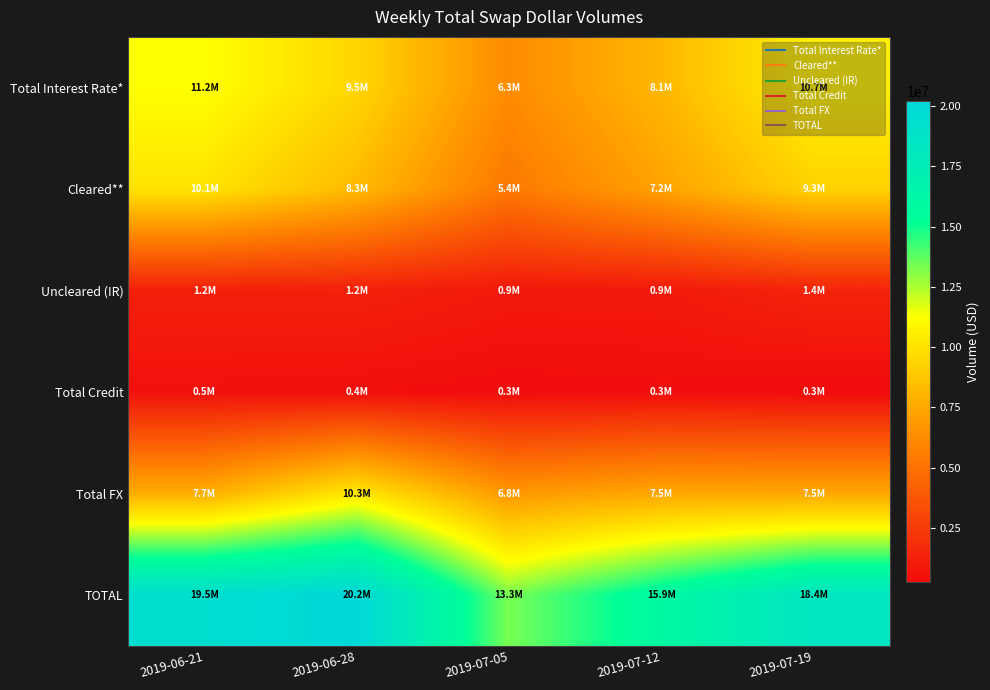

List the series in order of their peak value, lowest first.

Total Credit, Uncleared (IR), Cleared**, Total FX, Total Interest Rate*, TOTAL